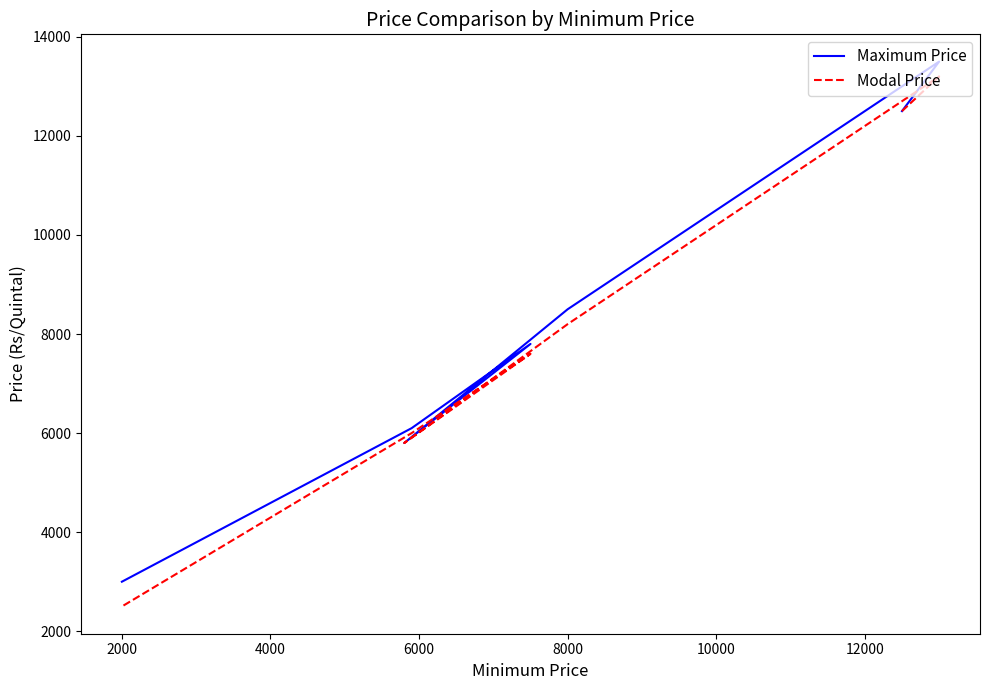

Count the number of categories in the chart.

7